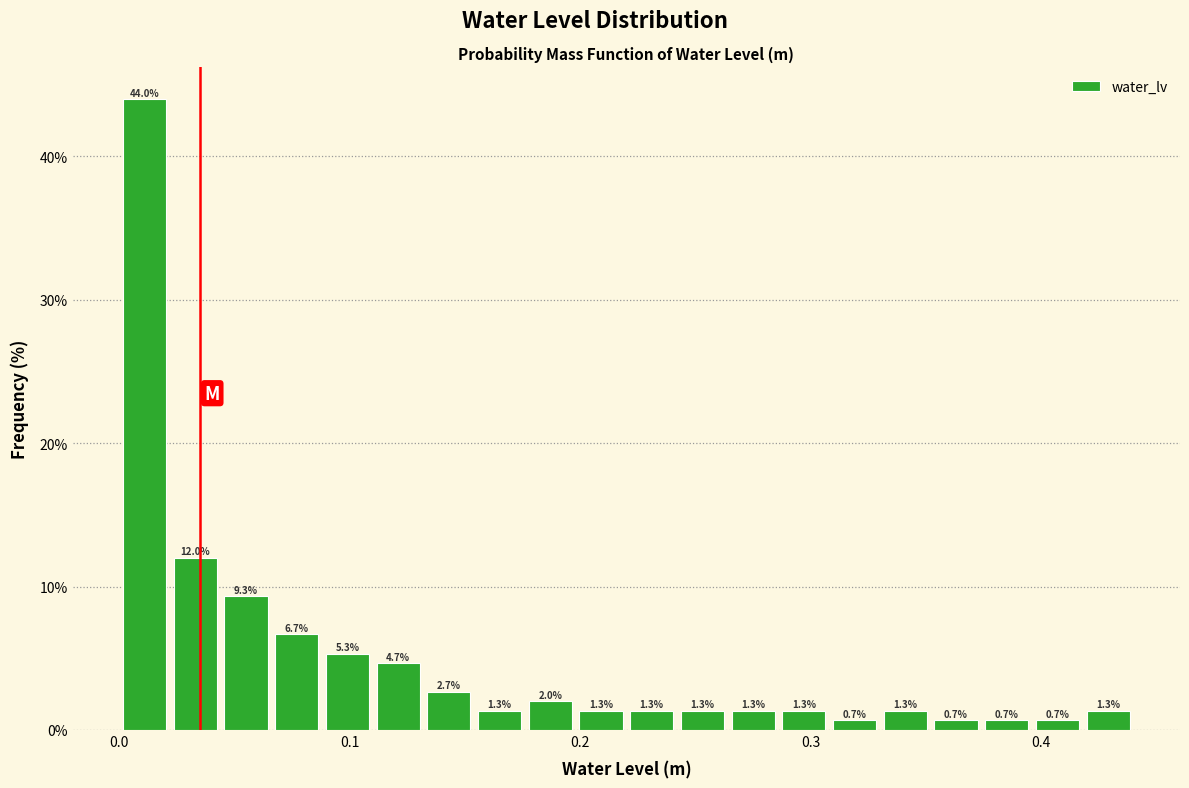

Around what value on the x-axis is the tallest bar? Give the approximate position of its centre, as read against the axis.

0.01